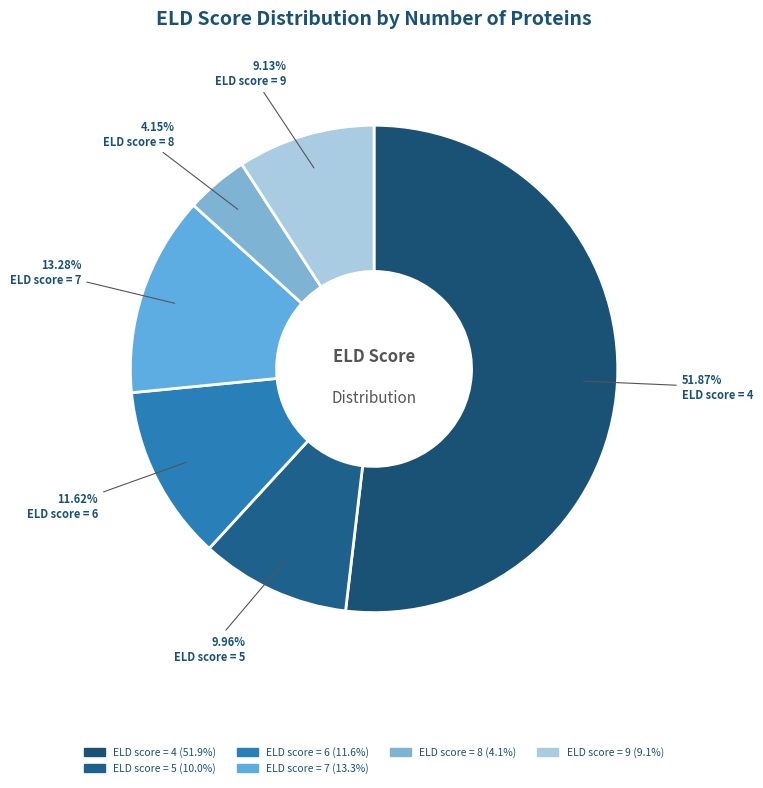

How many slices are in this pie chart?

6